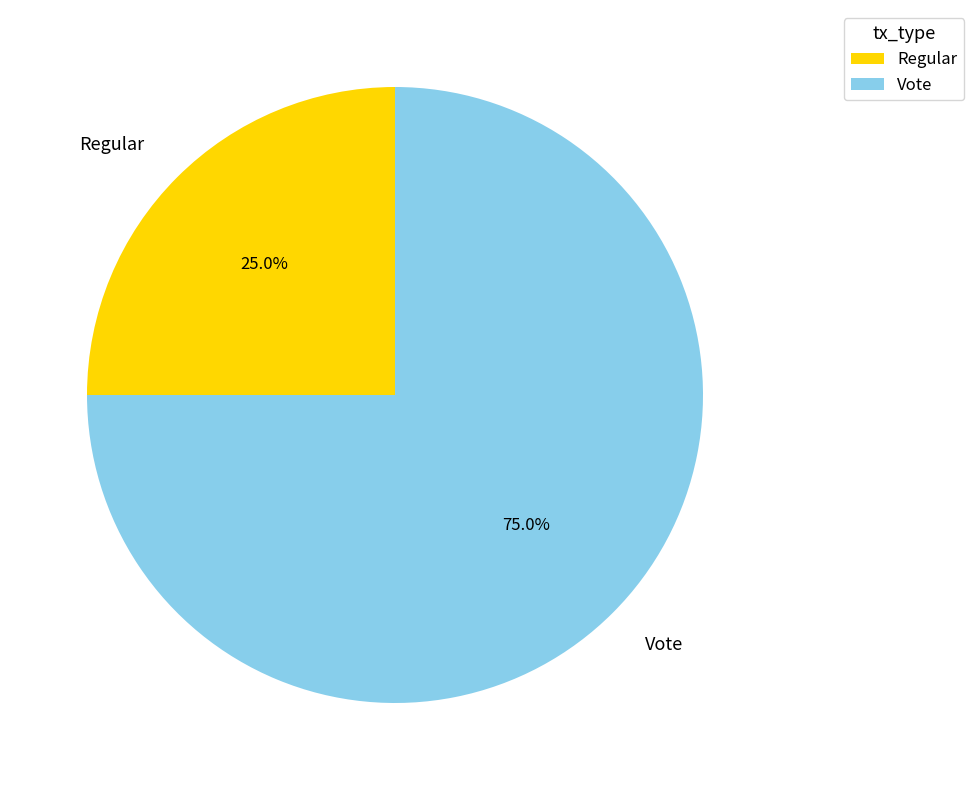

To the nearest percent, what is the difference between the largest and smallest slice percentages?

50%